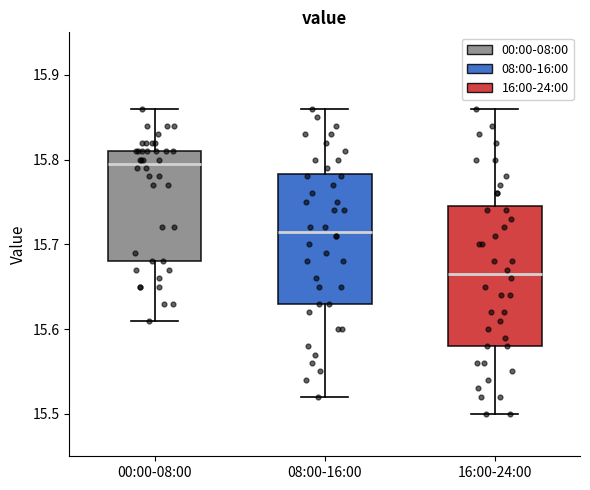

Where does the lower whisker of the box for 08:00-16:00 end on the y-axis? The values are not printed on the chart, so give them approximately, as read against the axis.

15.52